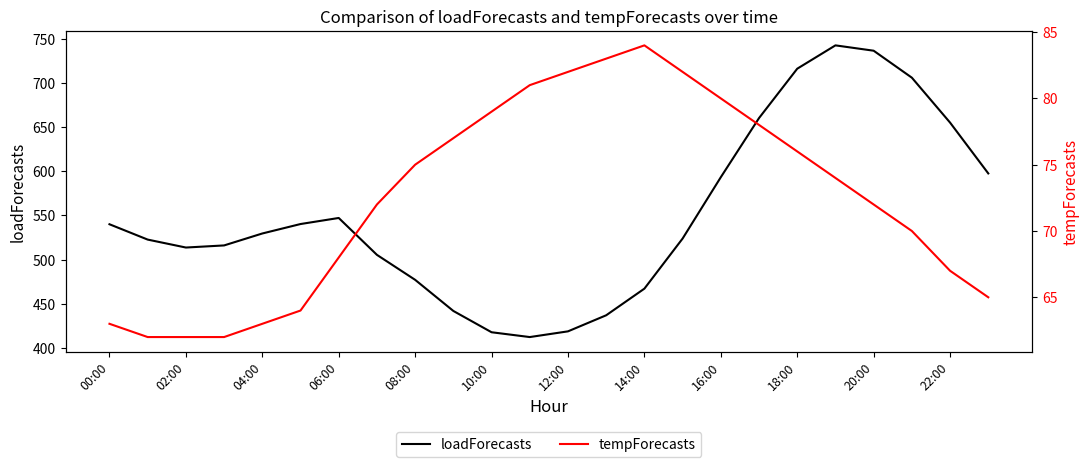

The loadForecasts series shows 910.8 at 15. True or false?

False